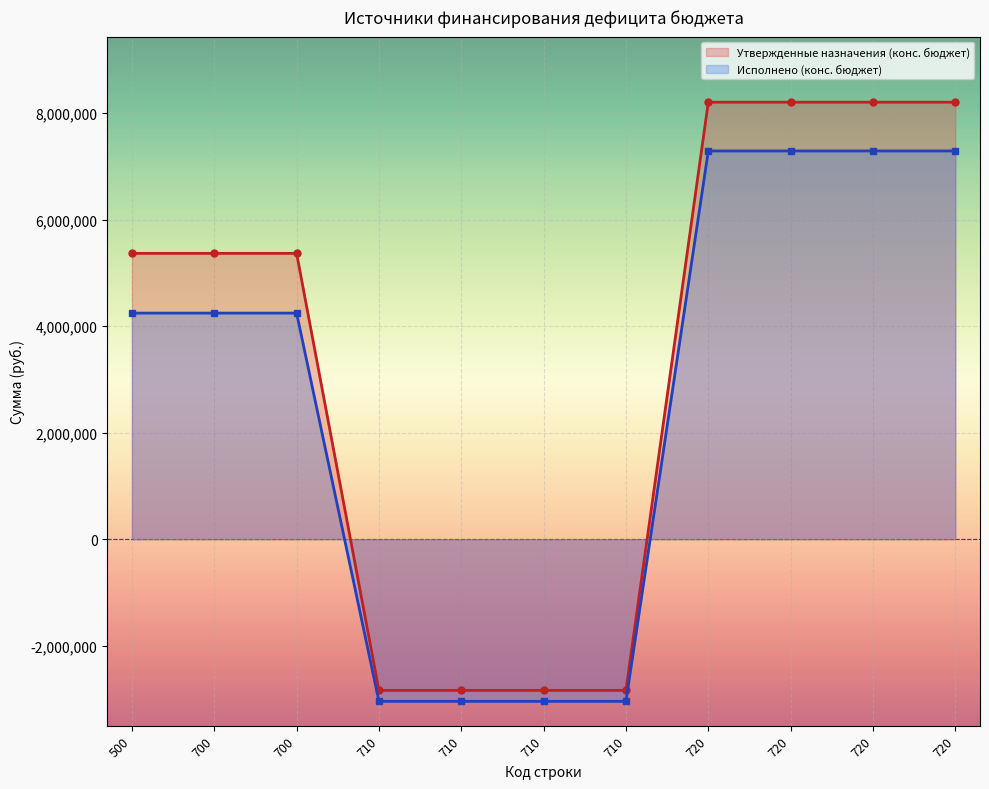

What are all the series names shown in the legend?

Утвержденные назначения (конс. бюджет), Исполнено (конс. бюджет)